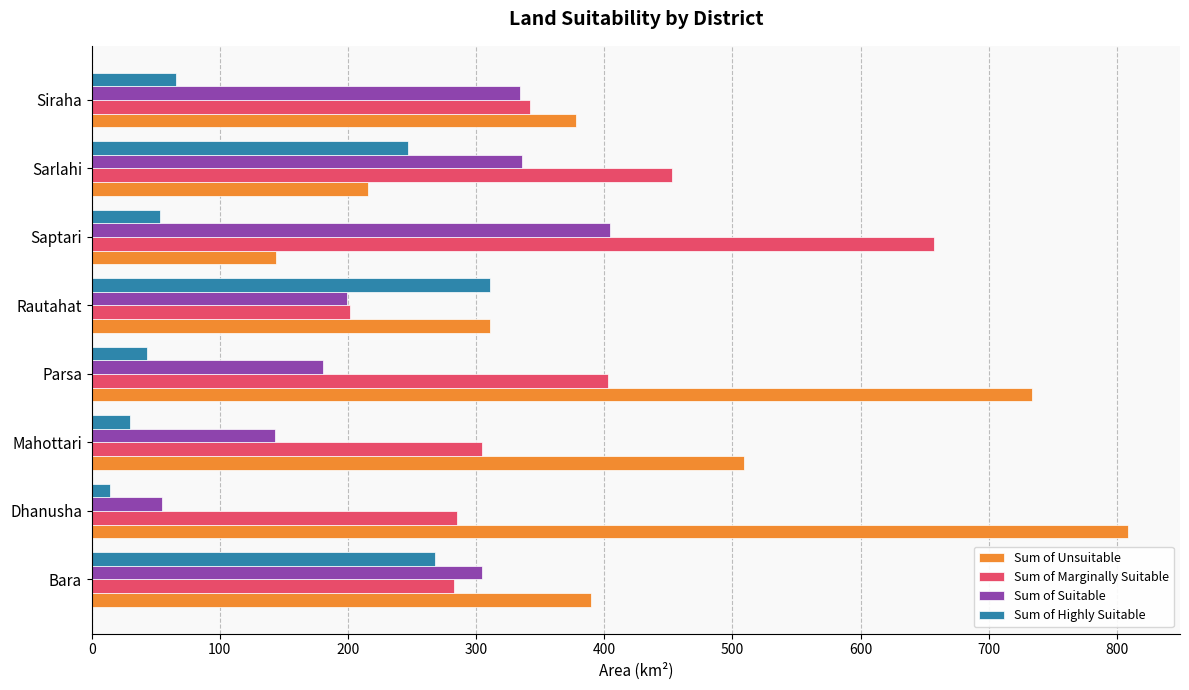

What value does the Sum of Unsuitable series have at Sarlahi?

215.8